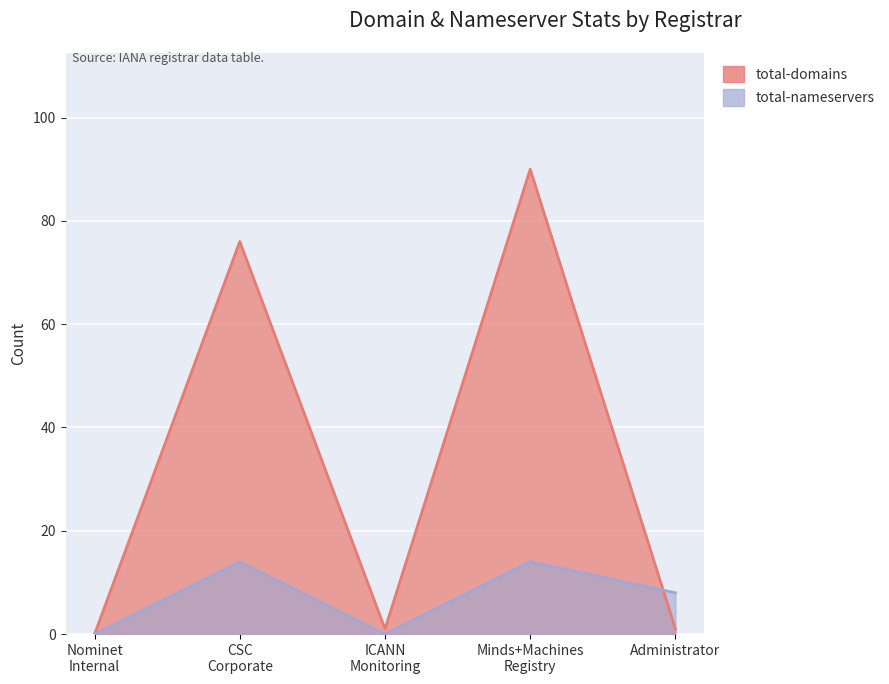

Which series ends up on top after the final intersection of total-domains and total-nameservers?

total-nameservers